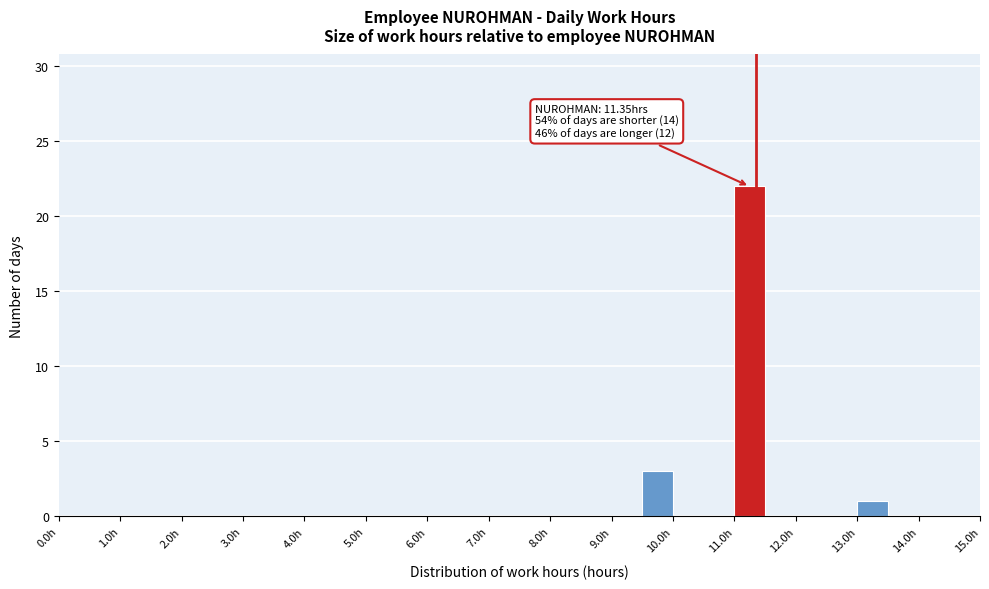

Which range on the x-axis has the tallest bar?

11.0 to 11.5